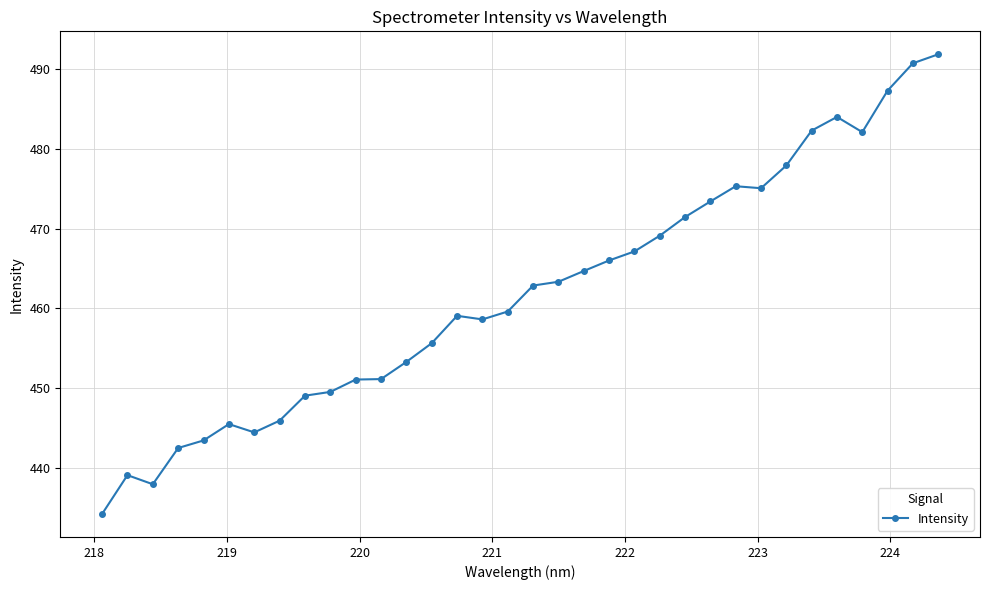

What is the difference between the maximum and minimum values?

57.7